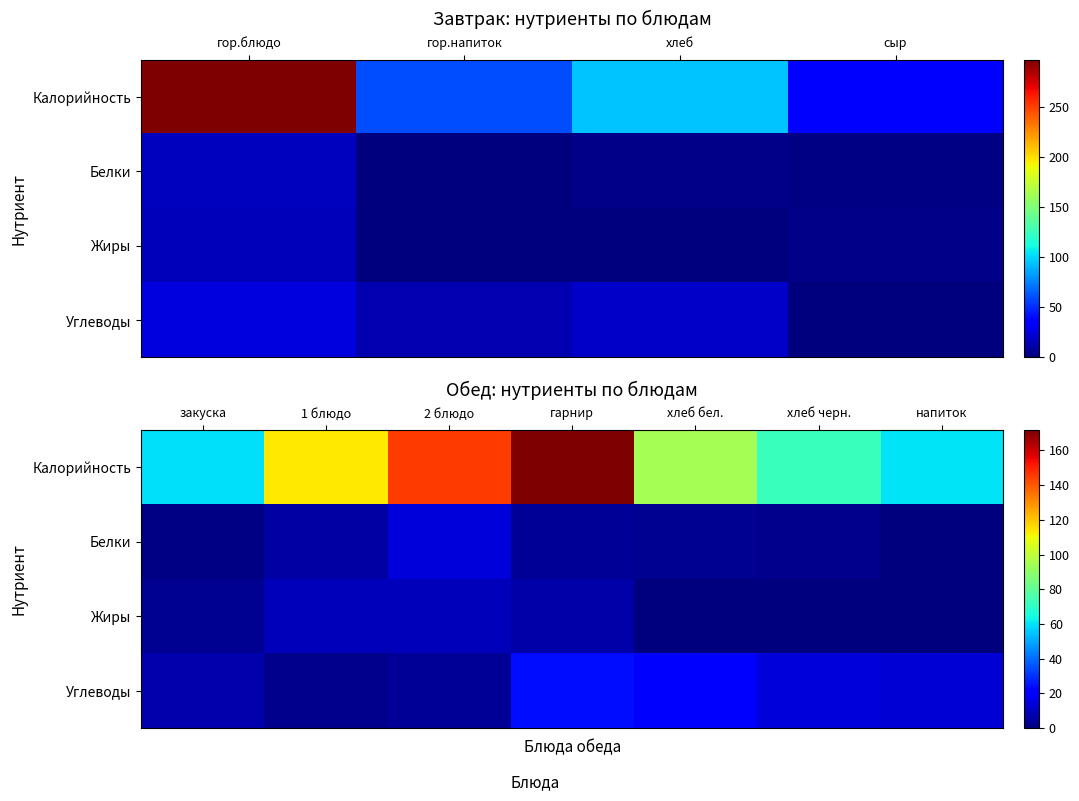

At напиток, list the series in order from largest to smallest.

Калорийность, Углеводы, Белки, Жиры